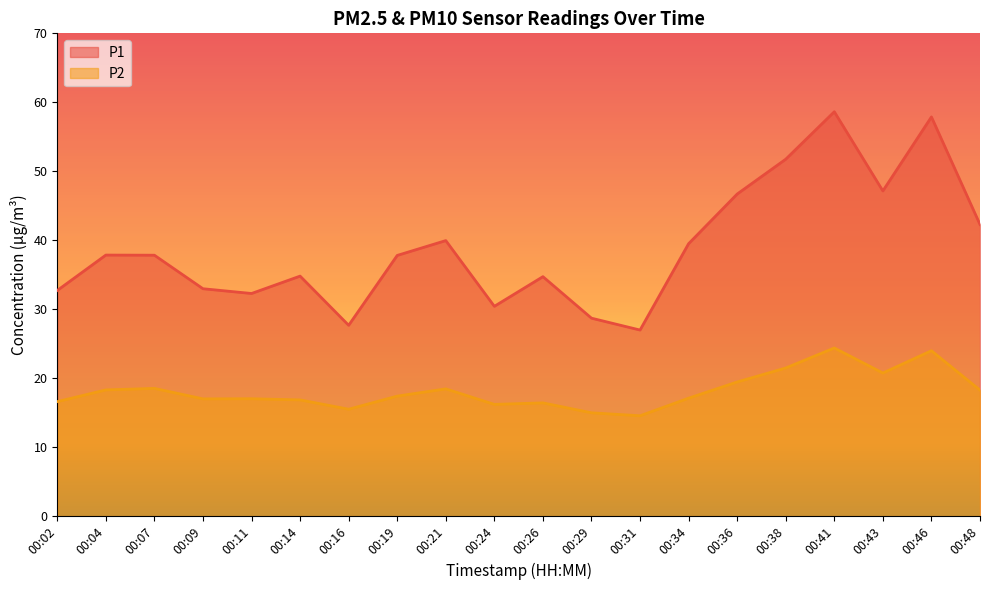

Does the chart have visible grid lines?

No